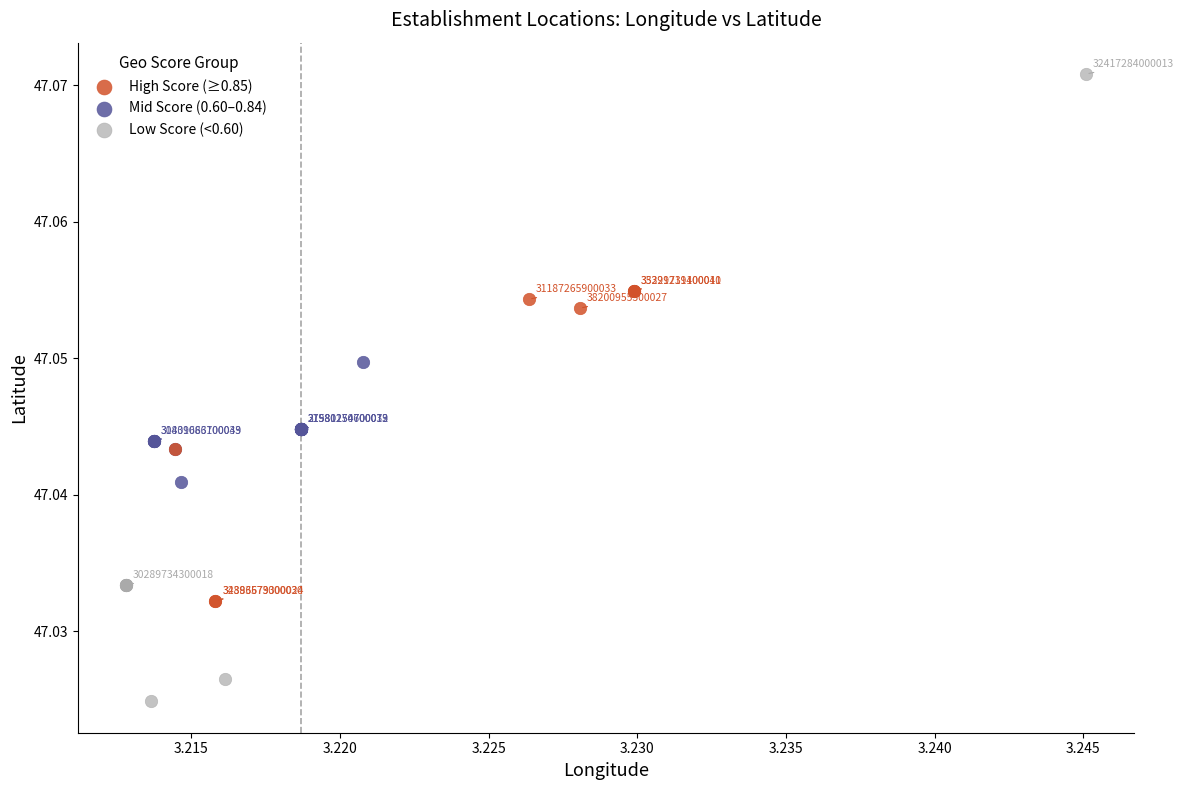

Which series reaches the maximum Y coordinate?

Low Score (<0.60)